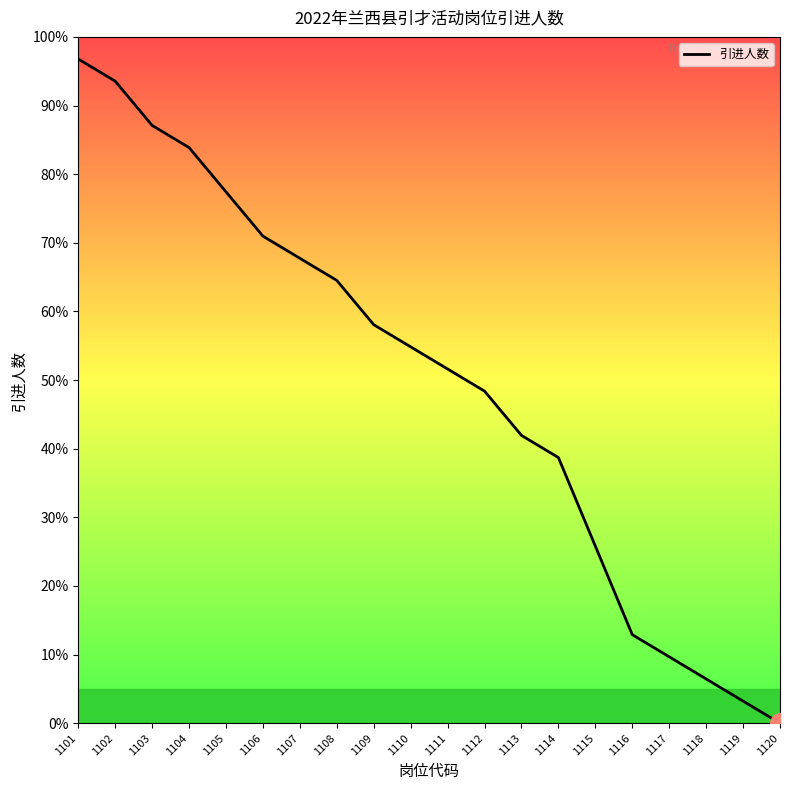

Between 1110 and 1117, which is larger?

1110